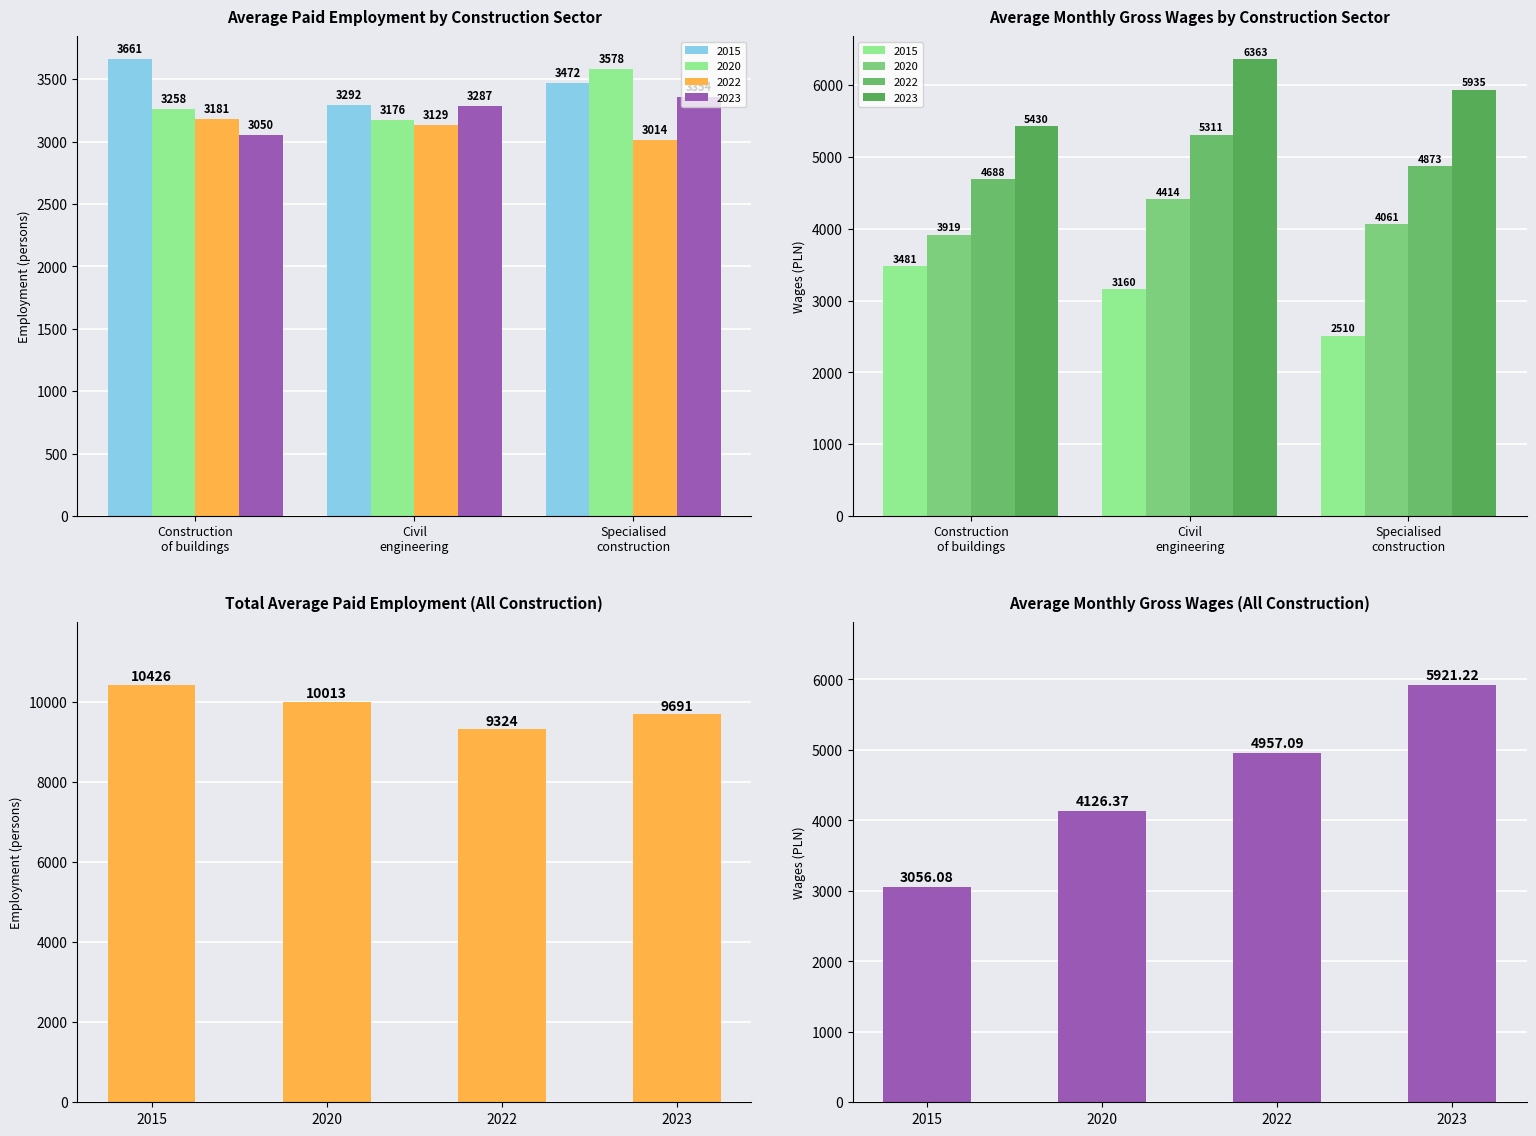

Rank the series by their average value, from lowest to highest.

Average Monthly Wages, Total Employment